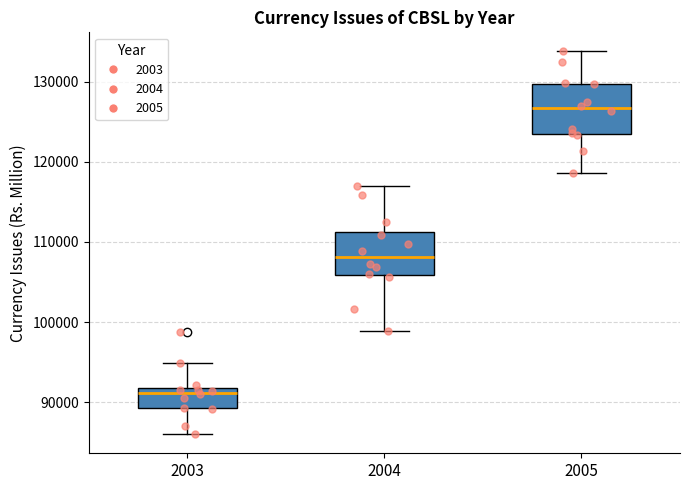

Reading left to right, transcribe this box plot: for each box, give where its median line is, the range the box spans, and where its two whiskers end, as read against the y-axis. The values are not printed on the chart, so give them approximately, as read against the axis.

2003: median 91000, box 89000 to 92000, whiskers 86000 to 95000
2004: median 108000, box 106000 to 111000, whiskers 99000 to 117000
2005: median 127000, box 124000 to 130000, whiskers 119000 to 134000